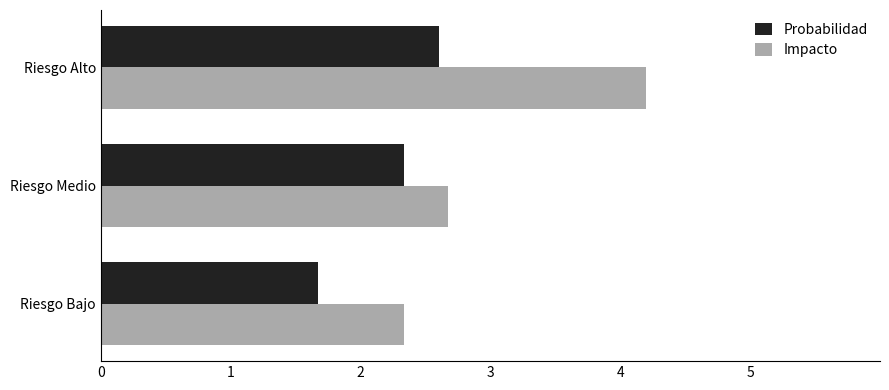

The Probabilidad series shows 2.6 at Riesgo Bajo. True or false?

False